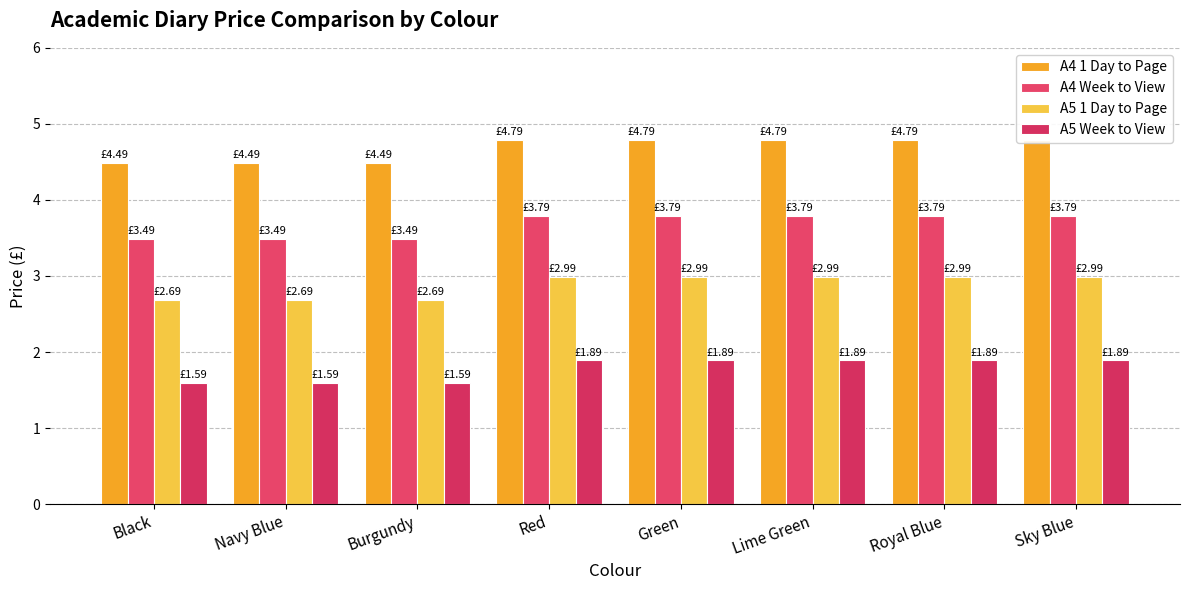

The value of A4 Week to View at Green is 0.8. True or false?

False